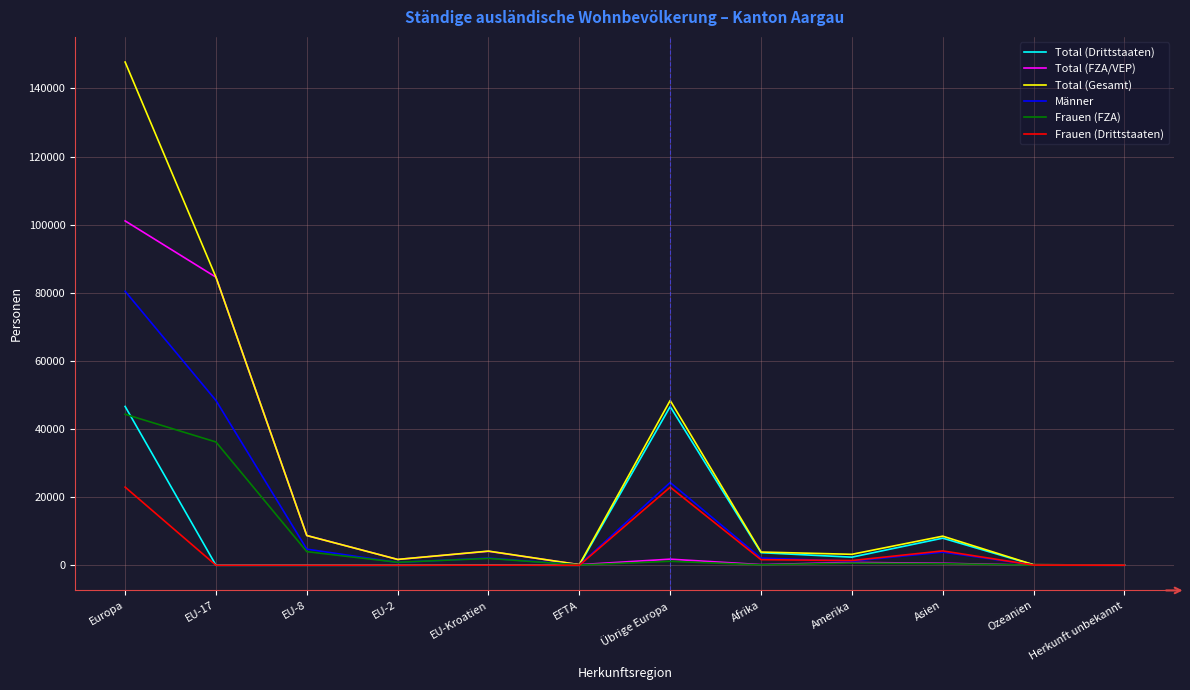

Which series changed the most between Asien and Herkunft unbekannt?

Total (Gesamt)